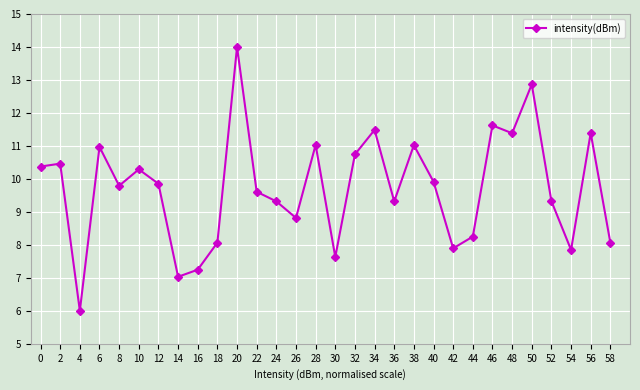

What is the difference between the maximum and minimum values?

8.0